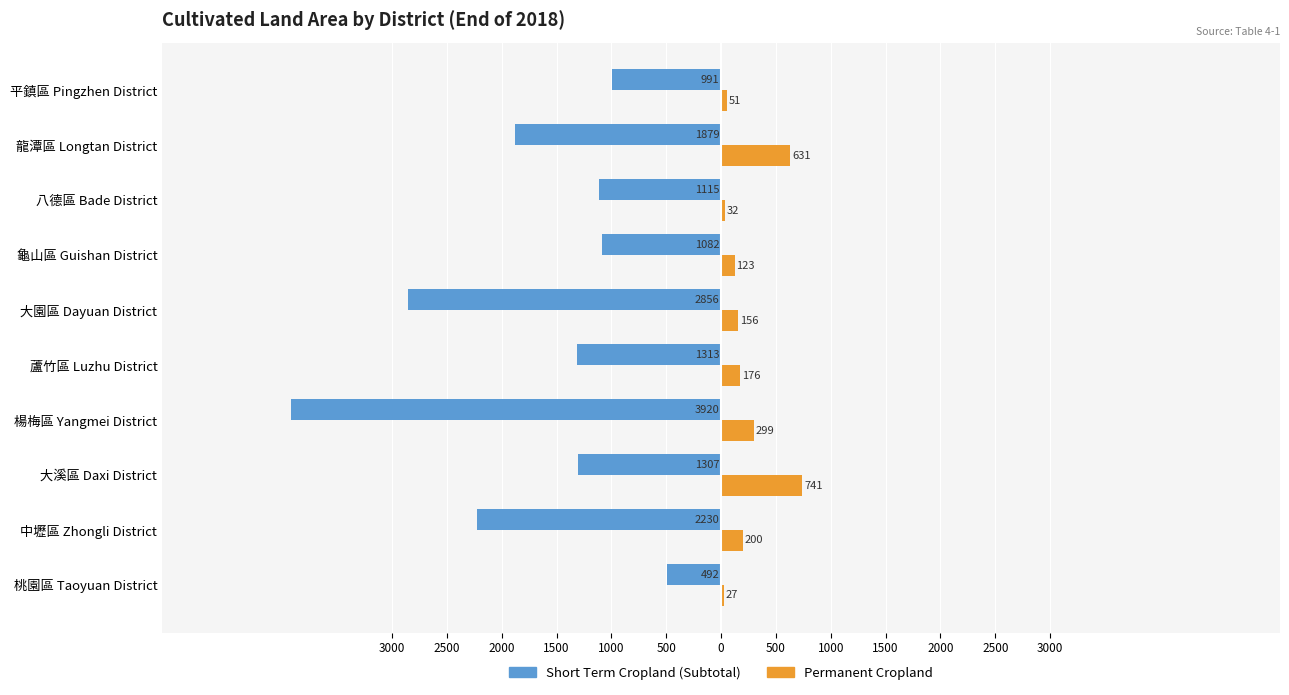

Which series has the widest spread of values?

Short Term Cropland (Subtotal)